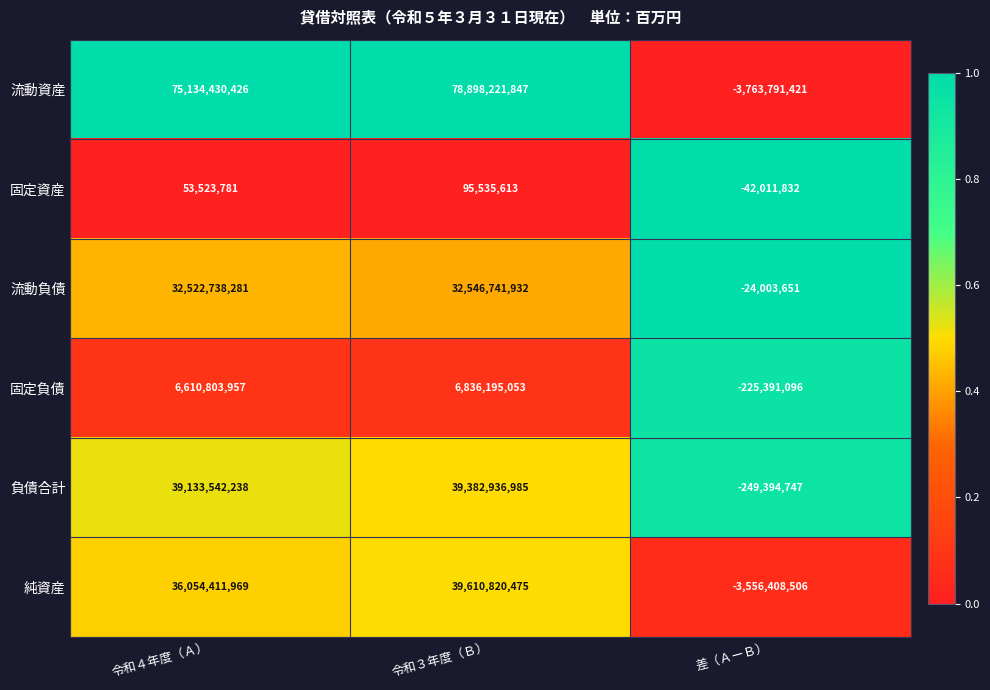

Which series has the largest range (max minus min)?

流動資産